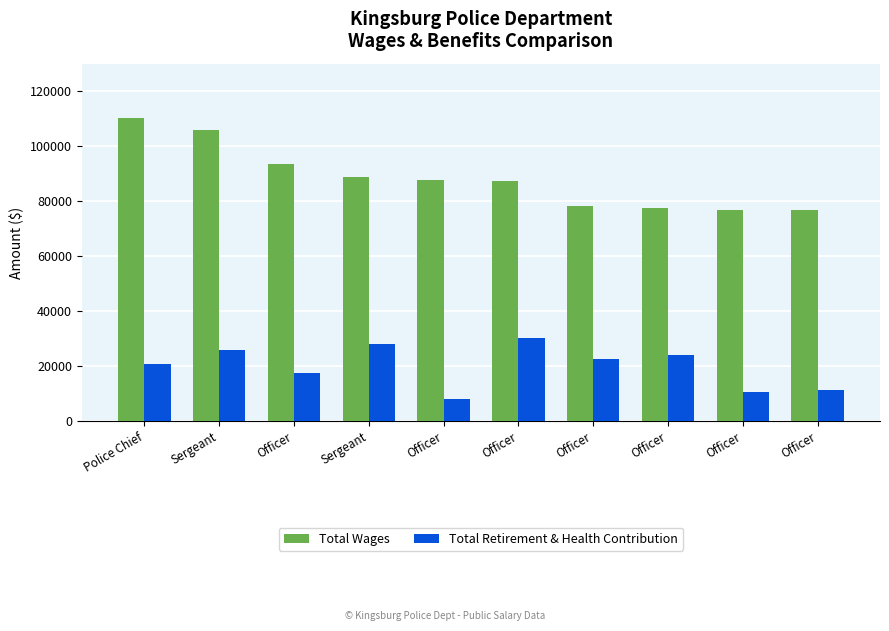

How many data points in Total Retirement & Health Contribution are less than 22677?

5